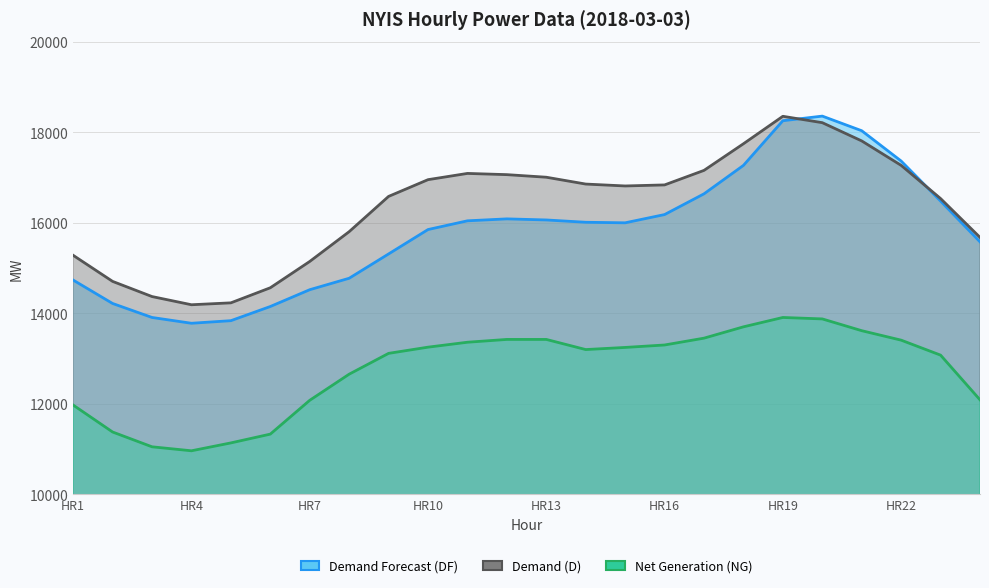

Is the value of Net Generation (NG) at HR7 greater than the value of Demand Forecast (DF) at HR11?

No